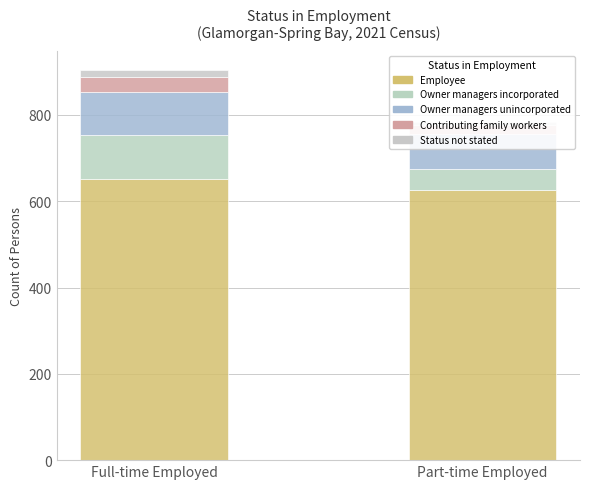

Which series changed the most between Full-time Employed and Part-time Employed?

Owner managers incorporated